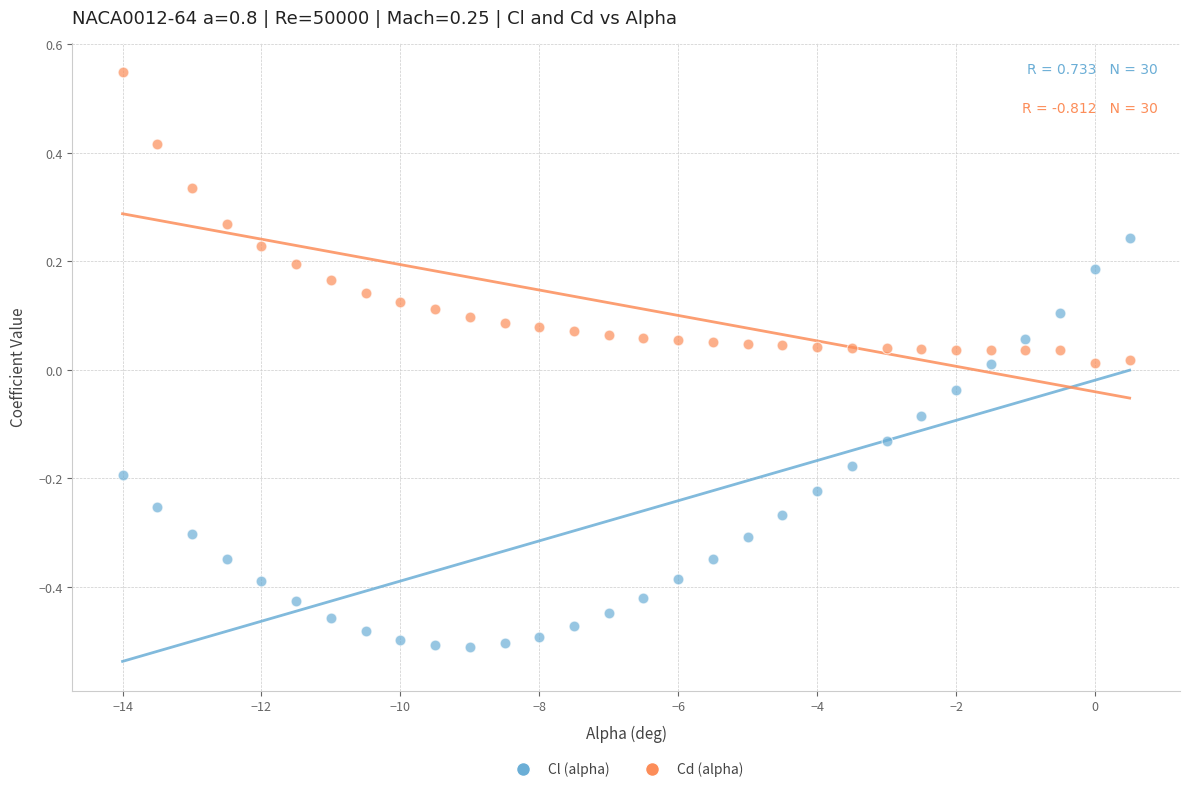

Across all data points, what is the range of X values (max minus min)?

14.5